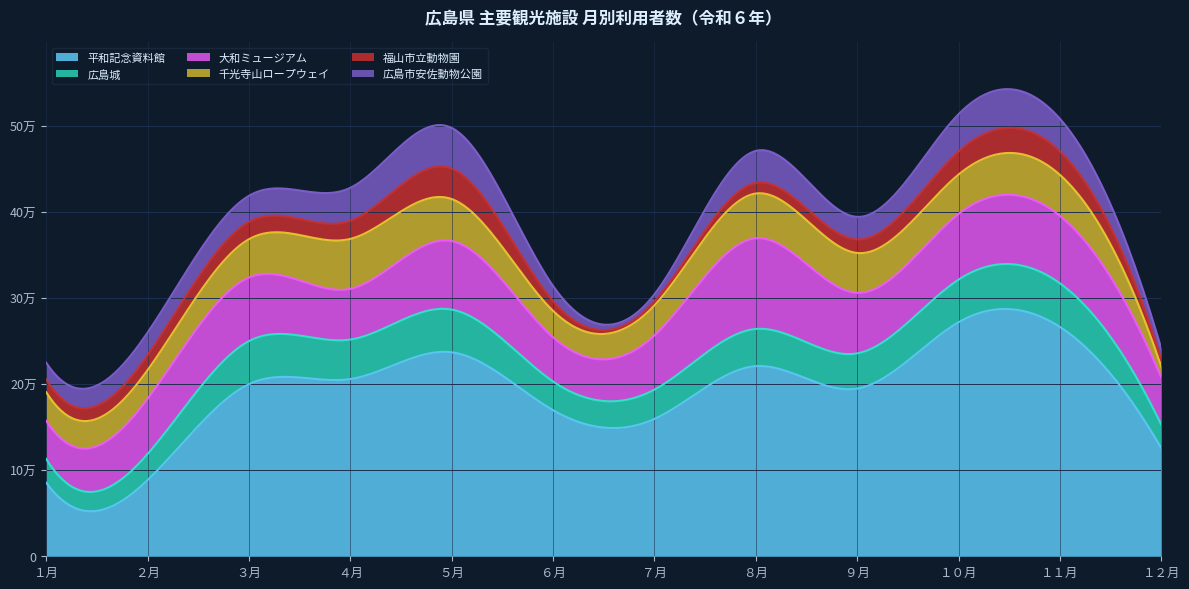

What is the label of the 2nd point from the left?

２月